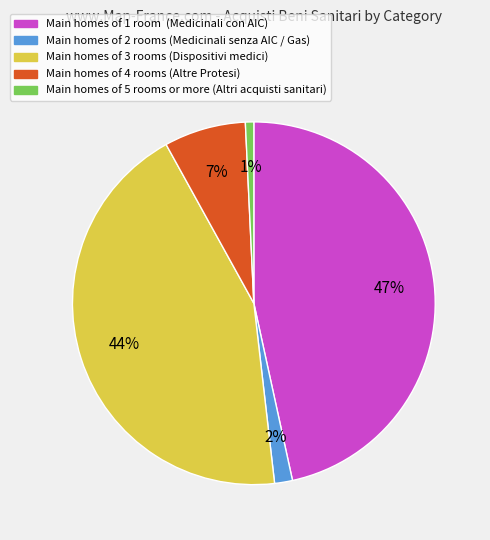

To the nearest percent, what is the difference between the largest and smallest slice percentages?

46%